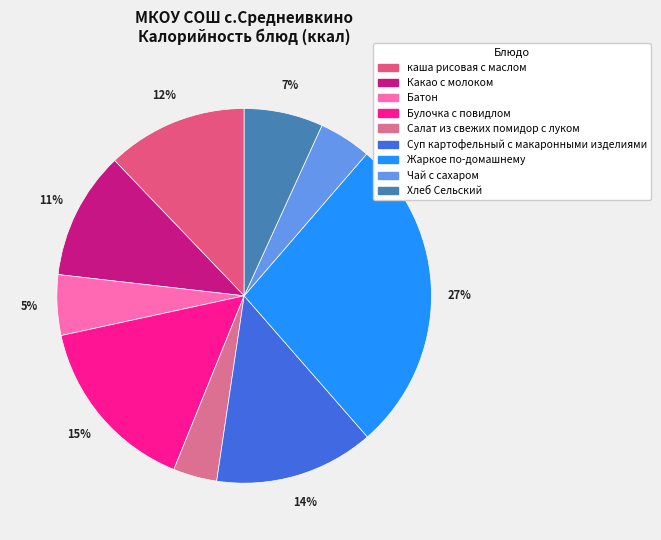

Is it true that Булочка с повидлом is 2% of the pie?

False